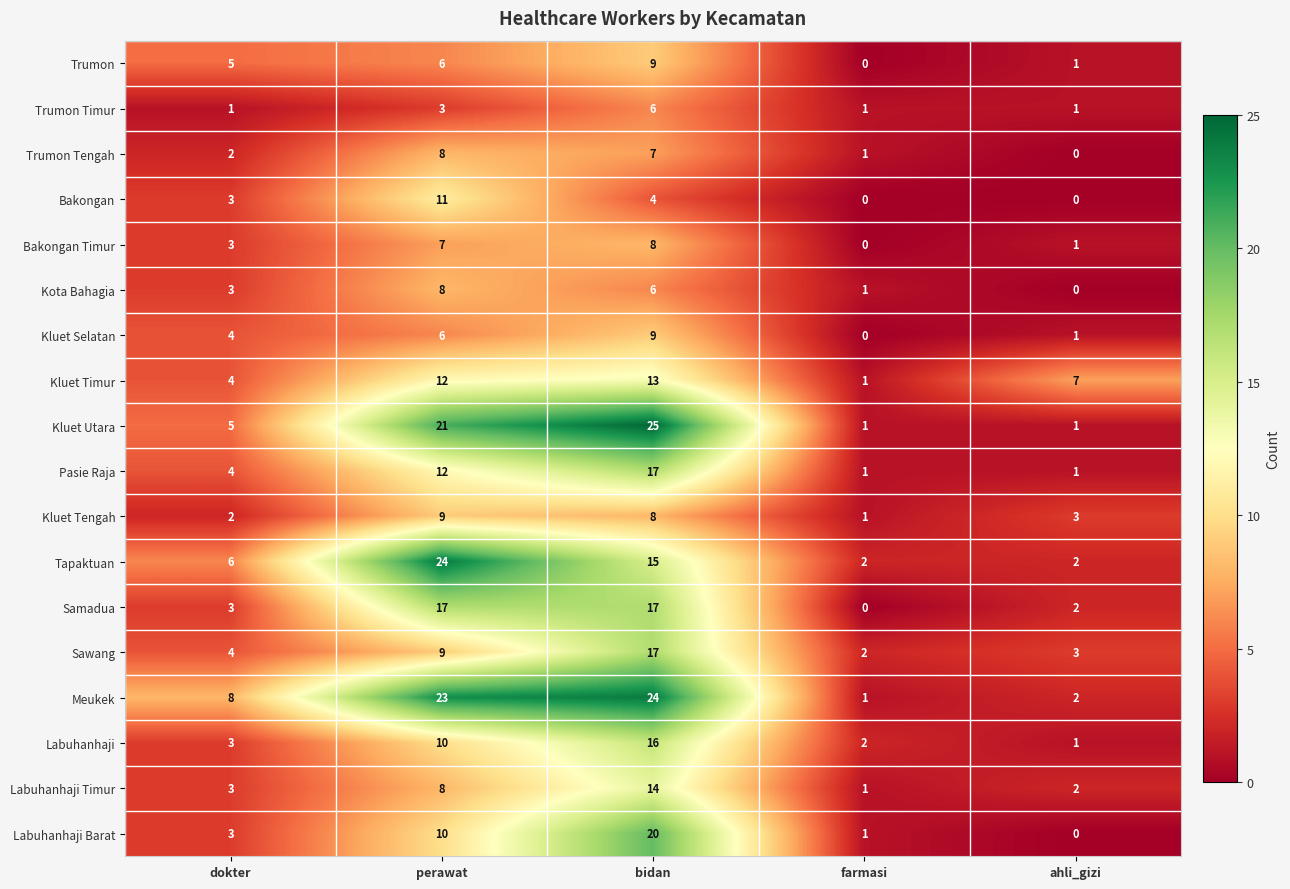

Which series has the widest spread of values?

Kluet Utara